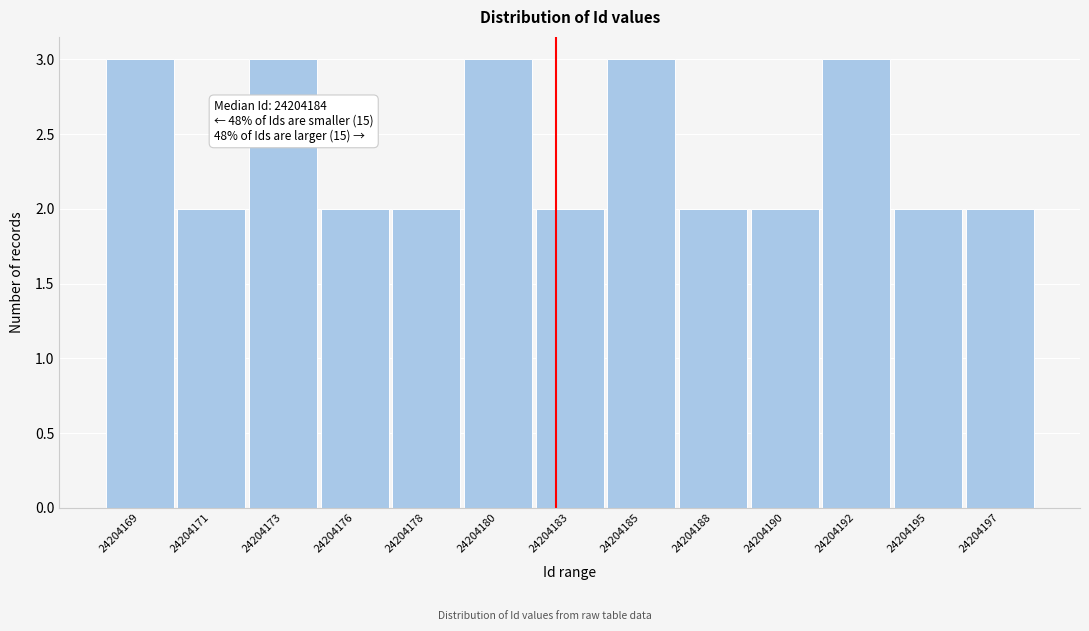

Reading left to right, what are all the values shown in this chart?

3	2	3	2	2	3	2	3	2	2	3	2	2